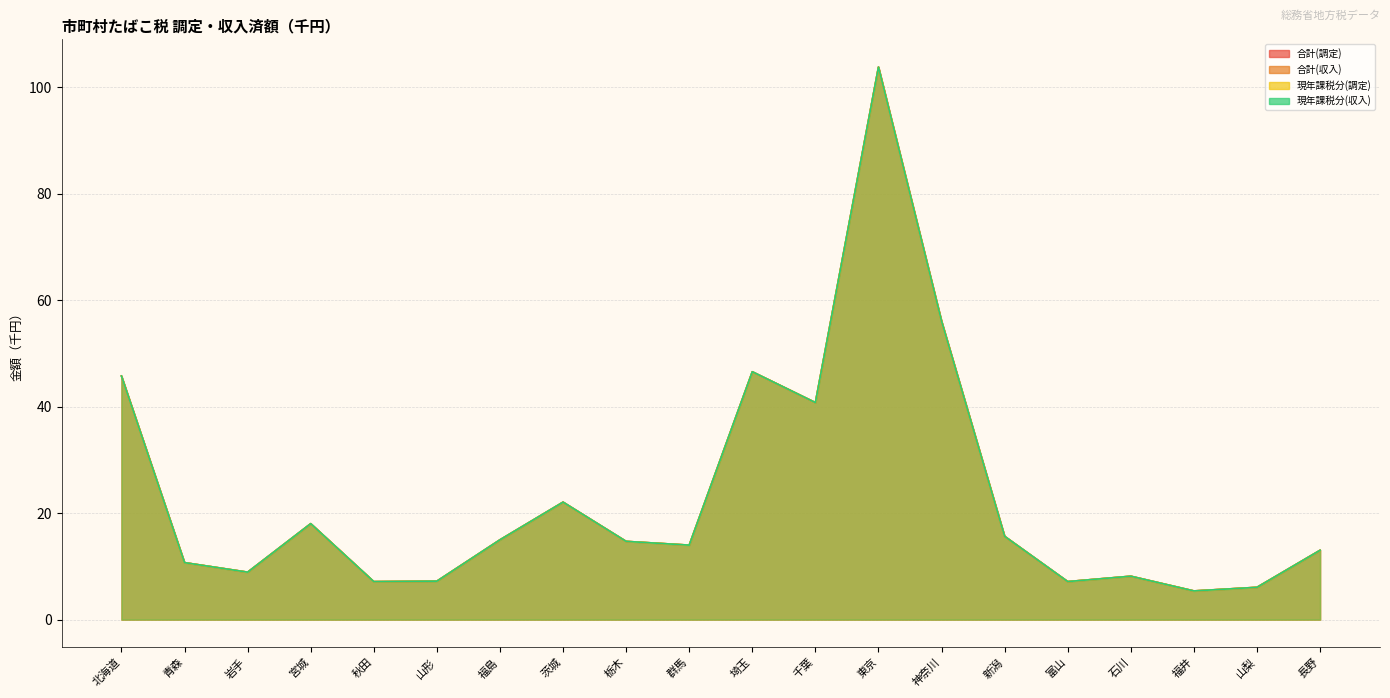

Does the chart display data point markers on the line(s)?

No